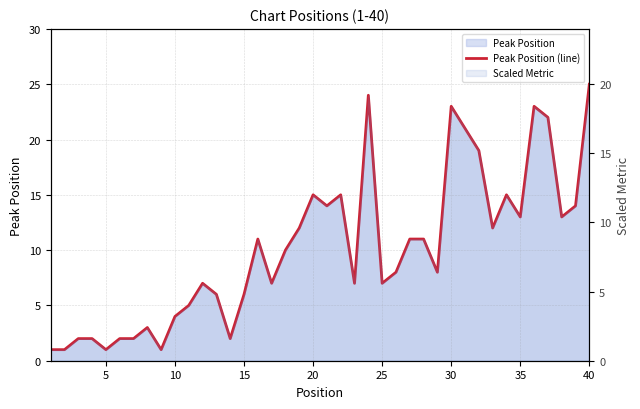

Reading left to right, list all the values displayed in this chart.

1	1	2	2	1	2	2	3	1	4	5	7	6	2	6	11	7	10	12	15	14	15	7	24	7	8	11	11	8	23	21	19	12	15	13	23	22	13	14	25